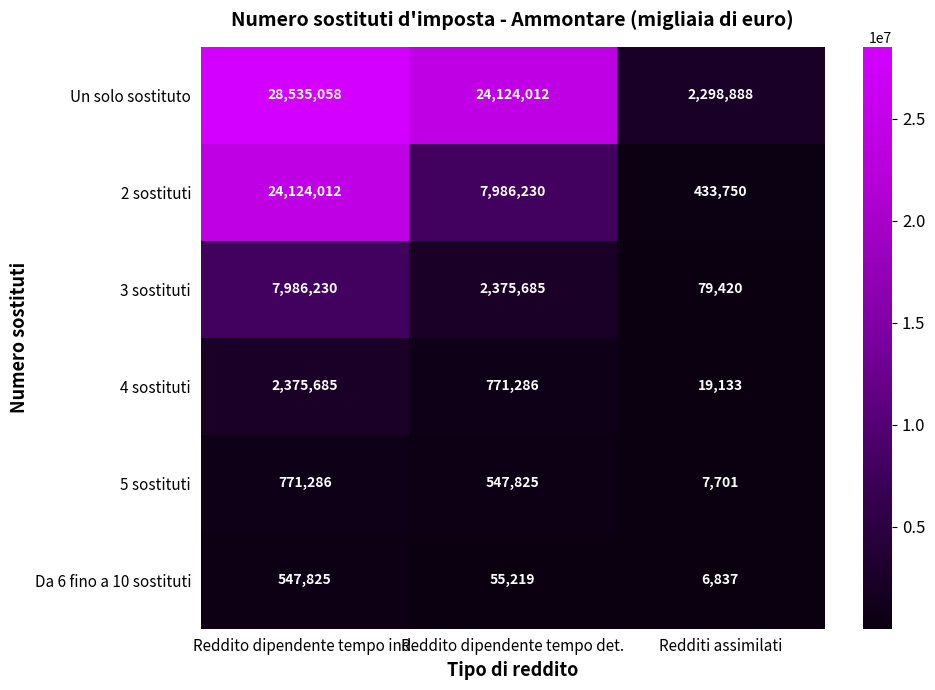

Which series has the largest total across all categories?

Un solo sostituto